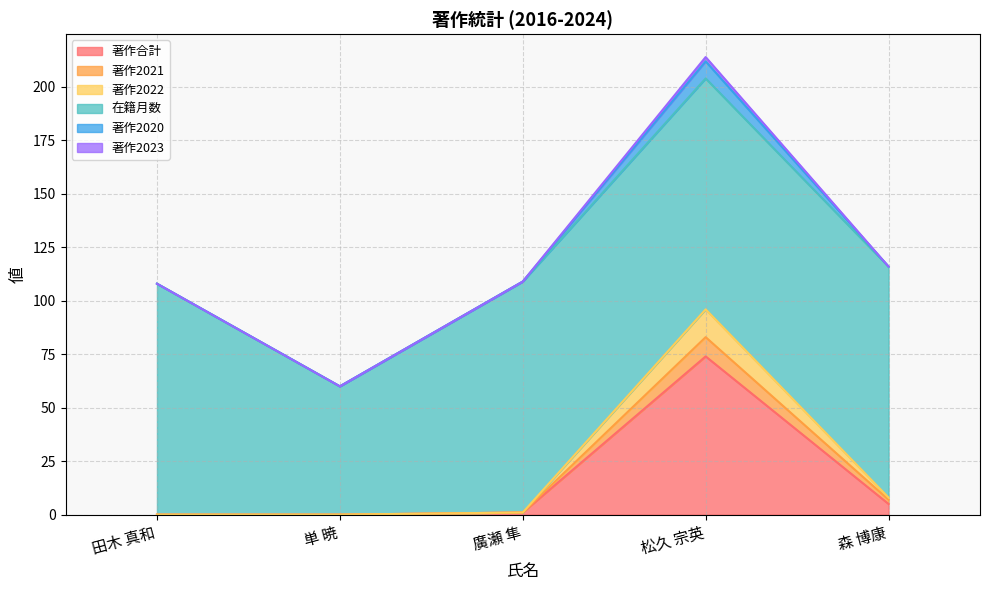

How many lines are shown in the chart?

6